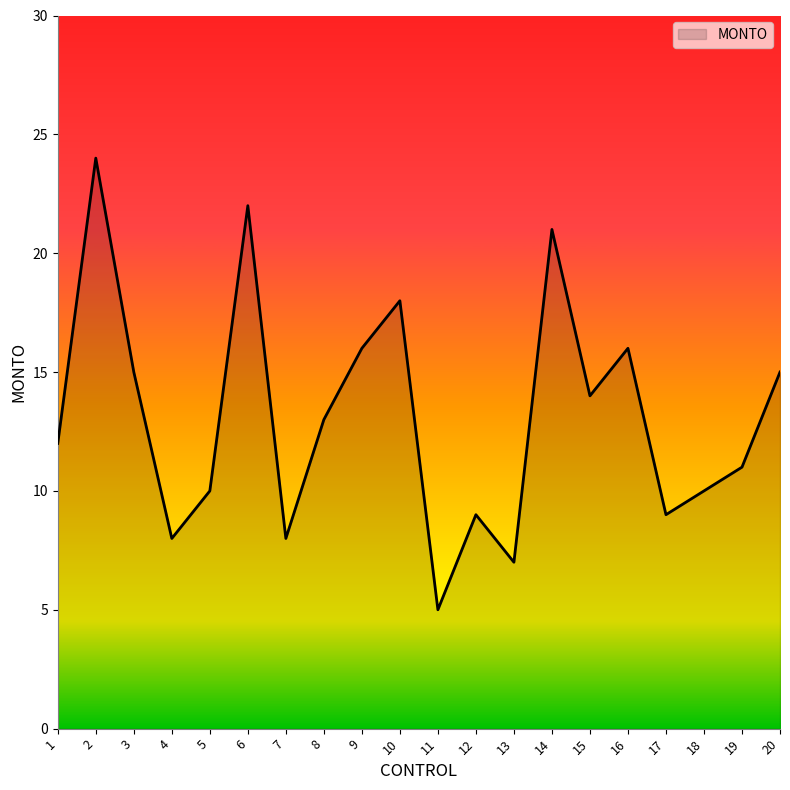

Count the number of categories in the chart.

20